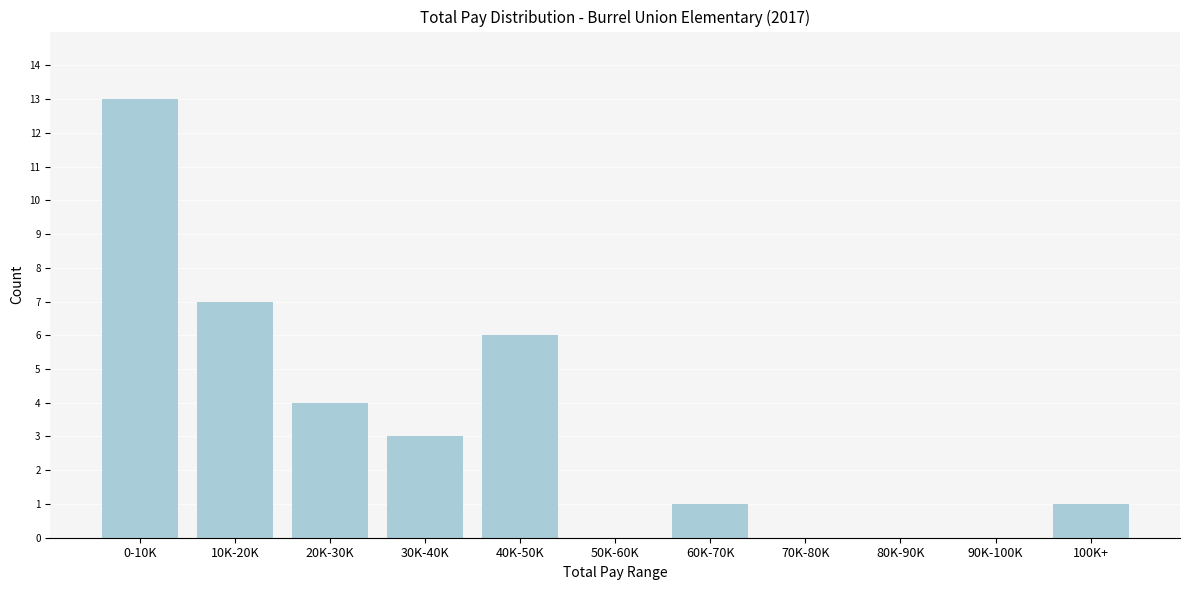

Reading left to right, list all the values displayed in this chart.

0-10K=13	10K-20K=7	20K-30K=4	30K-40K=3	40K-50K=6	50K-60K=0	60K-70K=1	70K-80K=0	80K-90K=0	90K-100K=0	100K+=1